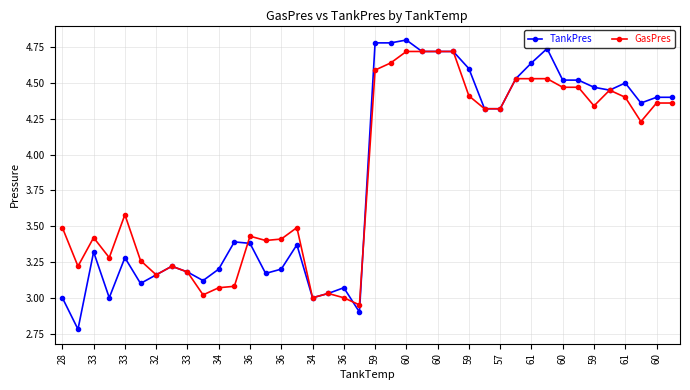

At how many categories does at least one series exceed 4?

20